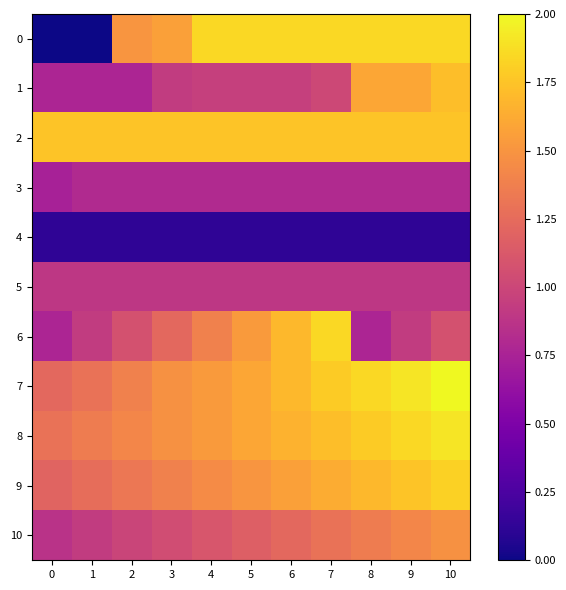

Reading left to right, list all the values displayed in this chart.

0: 0=0.0	1=0.0	2=1.5	3=1.6	4=1.8	5=1.8	6=1.8	7=1.8	8=1.8	9=1.8	10=1.8
1: 0=0.8	1=0.8	2=0.8	3=0.9	4=1.0	5=1.0	6=1.0	7=1.0	8=1.6	9=1.6	10=1.7
2: 0=1.8	1=1.8	2=1.8	3=1.8	4=1.8	5=1.8	6=1.8	7=1.8	8=1.8	9=1.8	10=1.8
3: 0=0.7	1=0.8	2=0.8	3=0.8	4=0.8	5=0.8	6=0.8	7=0.8	8=0.8	9=0.8	10=0.8
4: 0=0.1	1=0.1	2=0.1	3=0.1	4=0.1	5=0.1	6=0.1	7=0.1	8=0.1	9=0.1	10=0.1
5: 0=0.9	1=0.9	2=0.9	3=0.9	4=0.9	5=0.9	6=0.9	7=0.9	8=0.9	9=0.9	10=0.9
6: 0=0.8	1=0.9	2=1.1	3=1.2	4=1.4	5=1.5	6=1.7	7=1.8	8=0.8	9=0.9	10=1.1
7: 0=1.2	1=1.3	2=1.4	3=1.5	4=1.5	5=1.6	6=1.7	7=1.8	8=1.8	9=1.9	10=2.0
8: 0=1.3	1=1.4	2=1.4	3=1.5	4=1.5	5=1.6	6=1.7	7=1.7	8=1.8	9=1.8	10=1.9
9: 0=1.2	1=1.3	2=1.3	3=1.4	4=1.4	5=1.5	6=1.6	7=1.6	8=1.7	9=1.8	10=1.8
10: 0=0.9	1=0.9	2=1.0	3=1.0	4=1.1	5=1.2	6=1.2	7=1.3	8=1.4	9=1.4	10=1.5